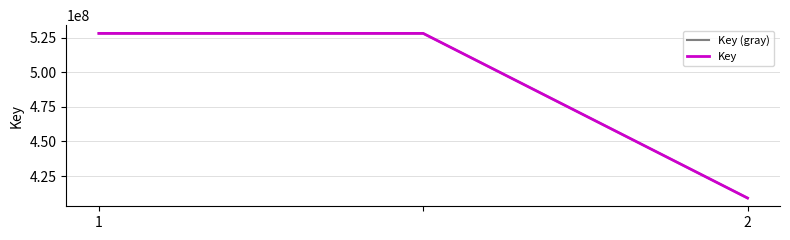

At how many categories does at least one series exceed 423488512?

2